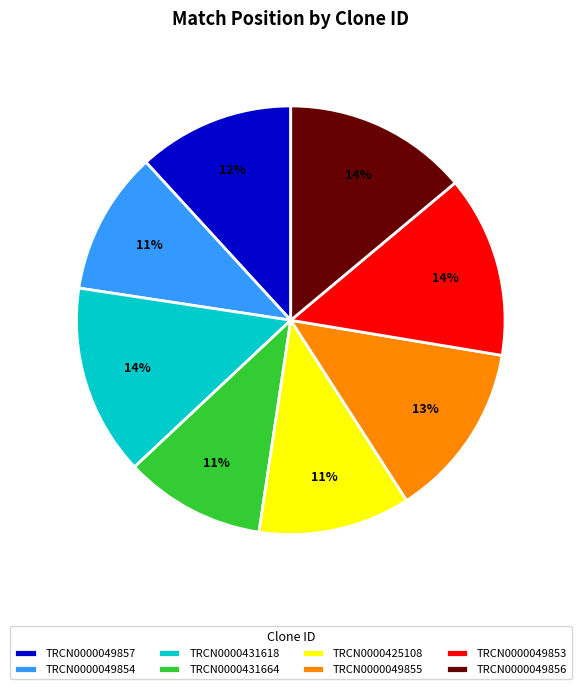

To the nearest percent, what is the average slice percentage?

12%